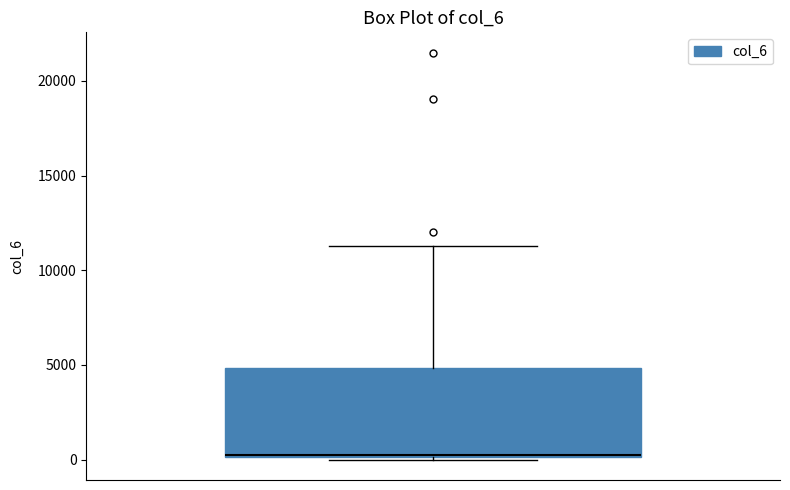

Where does the upper whisker of the box end on the y-axis? The values are not printed on the chart, so give them approximately, as read against the axis.

11500